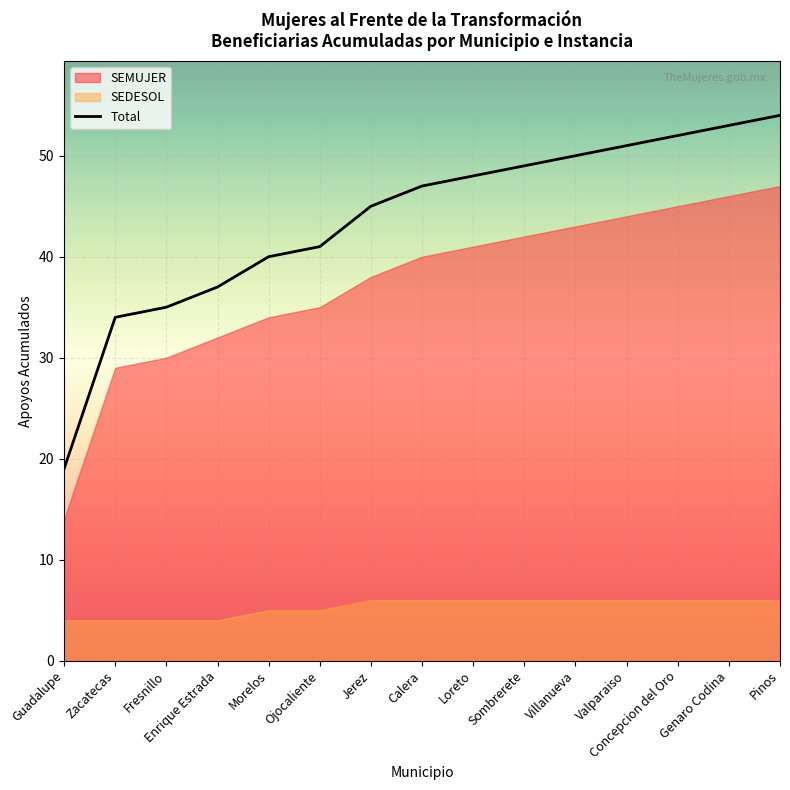

Rank the series at 25 from lowest to highest value.

SEDESOL, SEMUJER, Total